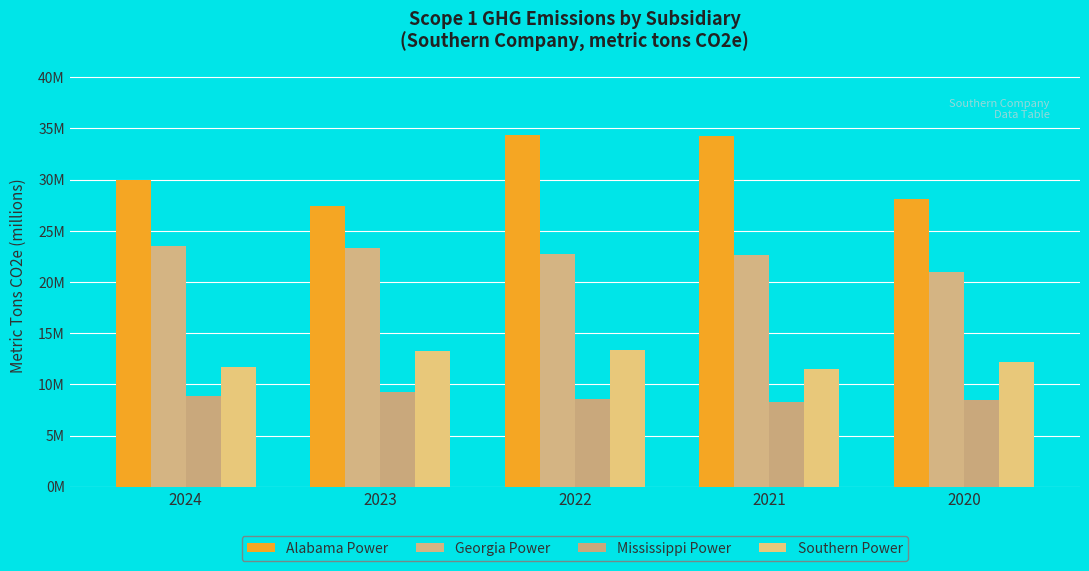

What is the spread (max minus min) of values at 2020?

19.7